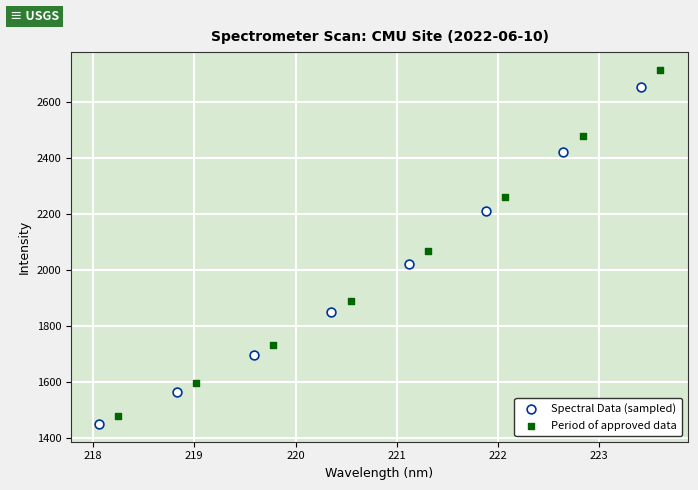

Which series reaches the minimum Y coordinate?

Spectral Data (sampled)